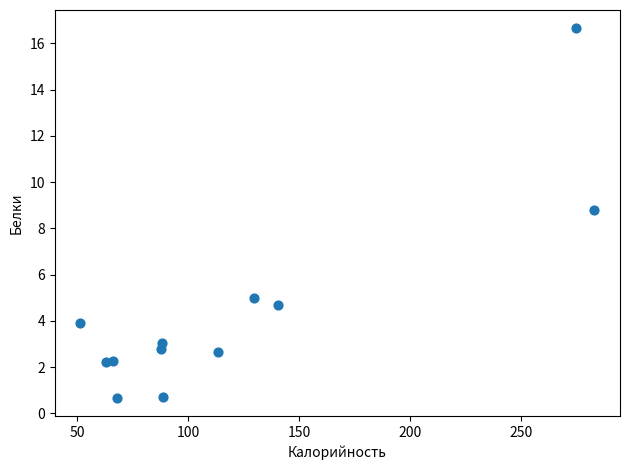

What is the average Y value?

4.5